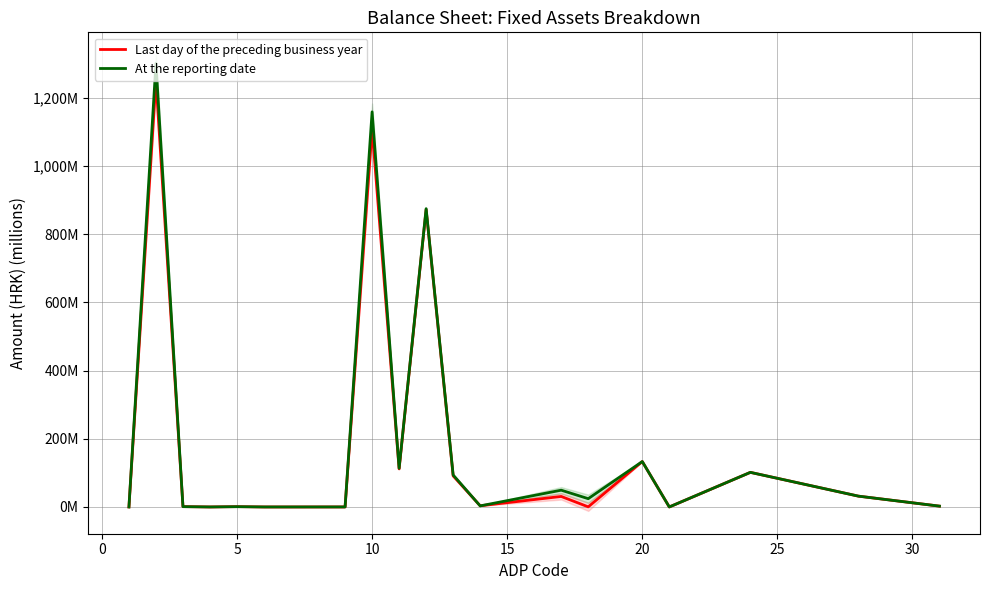

At how many categories does at least one series exceed 249?

3